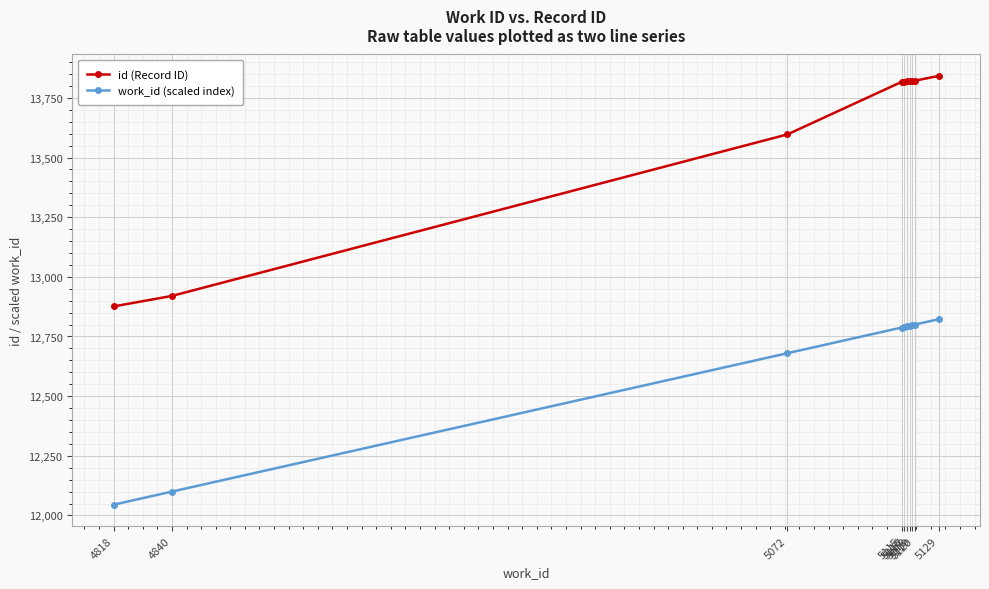

At how many categories does at least one series exceed 12770?

10